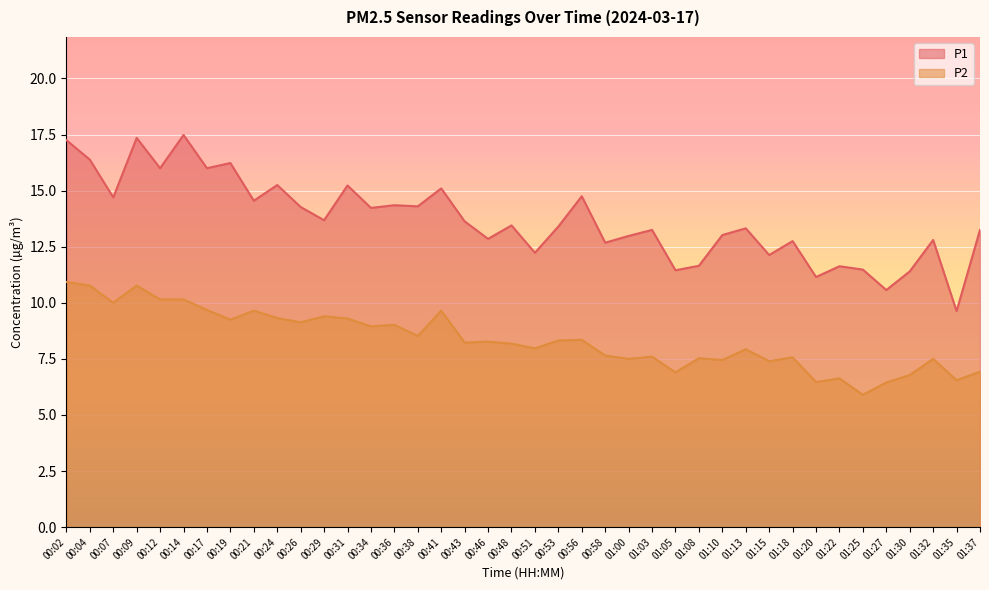

Does the chart display data point markers on the line(s)?

No